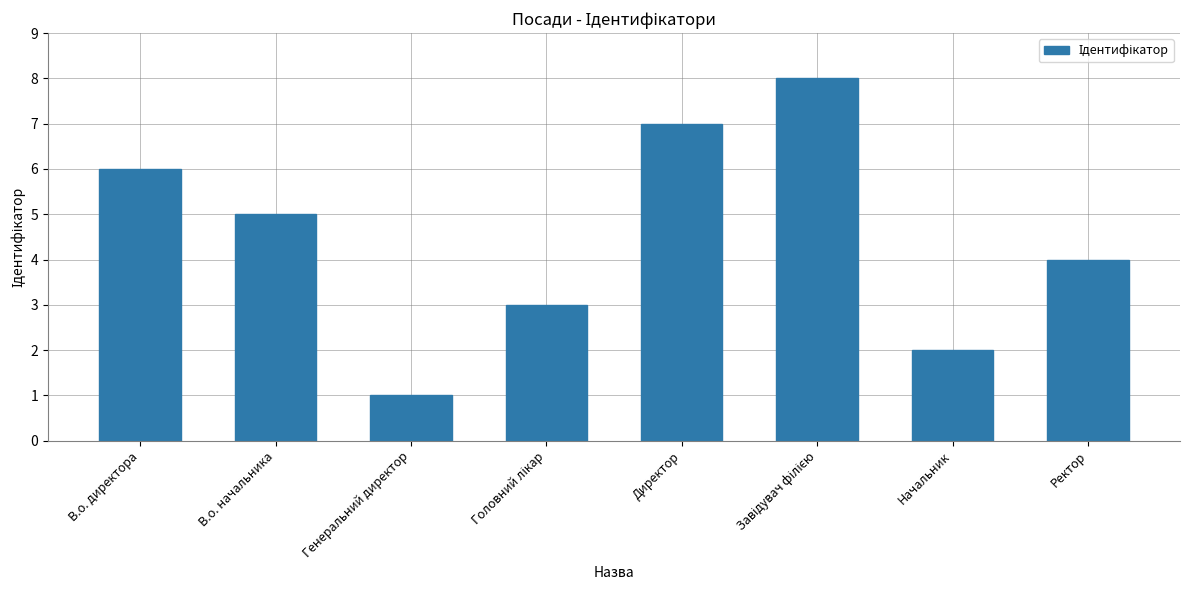

Approximately how many times larger is the value at В.о. начальника compared to Генеральний директор?

5.0